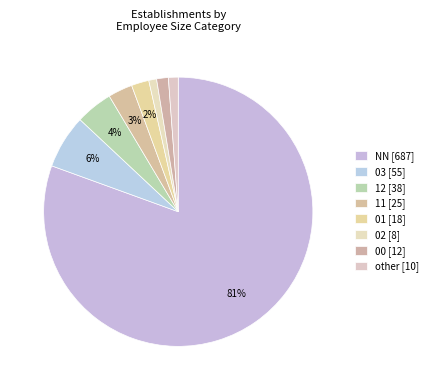

How many segments does this pie chart have?

8